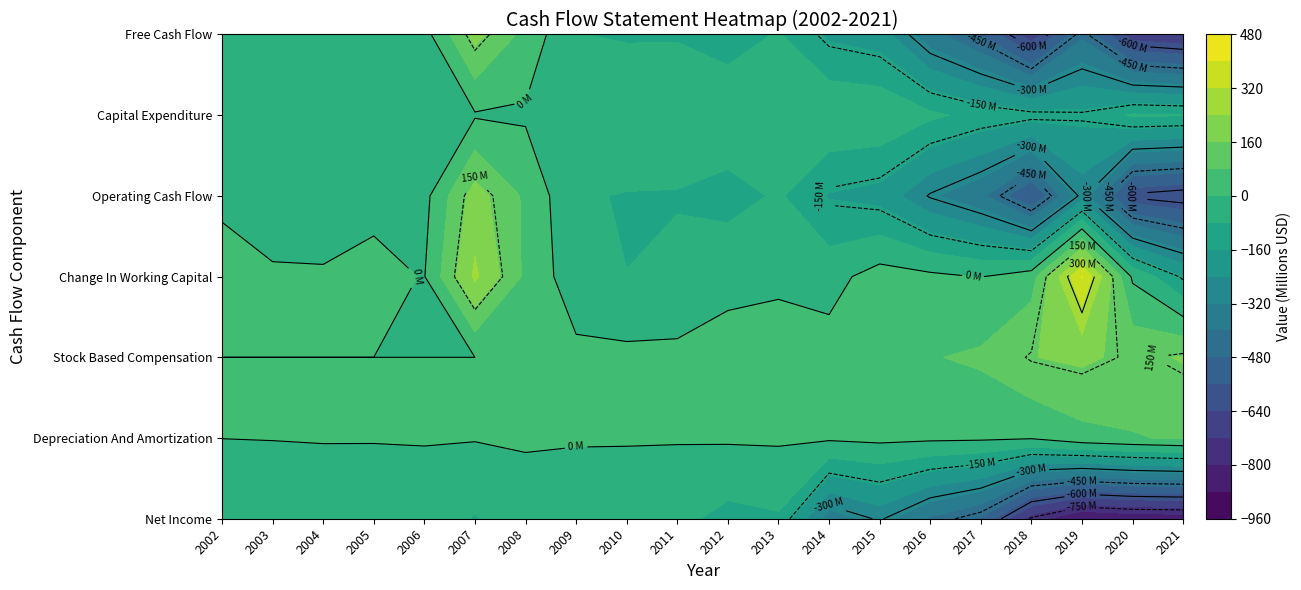

Which series has the widest spread of values?

Net Income